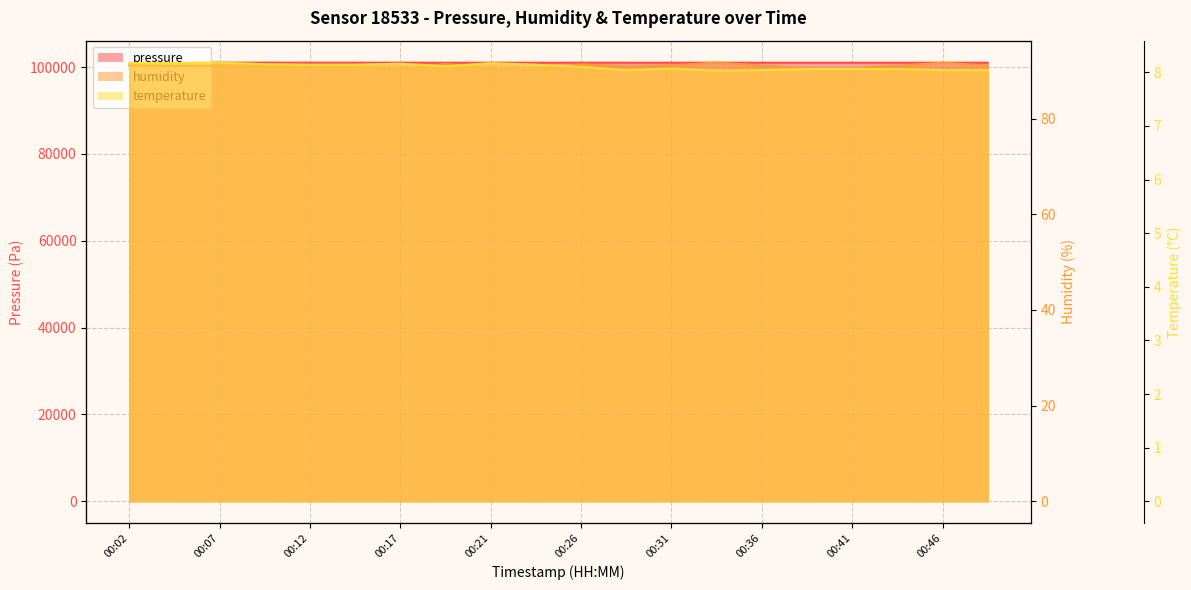

Reading left to right, what are all the values shown in this chart?

pressure: 101056.2	101051.8	101048.2	101053.7	101049.4	101046.7	101043.9	101033.7	101041.2	101038.8	101041.8	101040.5	101039.4	101038.8	101039.6	101035.9	101032.4	101037.7	101032.5	101037.8
humidity: 91.1	91.1	91.1	91.0	91.1	90.8	90.2	91.4	90.3	90.2	91.3	90.8	91.1	91.7	91.1	90.5	90.5	91.0	91.7	91.1
temperature: 8.2	8.2	8.2	8.2	8.1	8.1	8.2	8.1	8.2	8.1	8.1	8.0	8.1	8.0	8.0	8.1	8.1	8.1	8.0	8.0